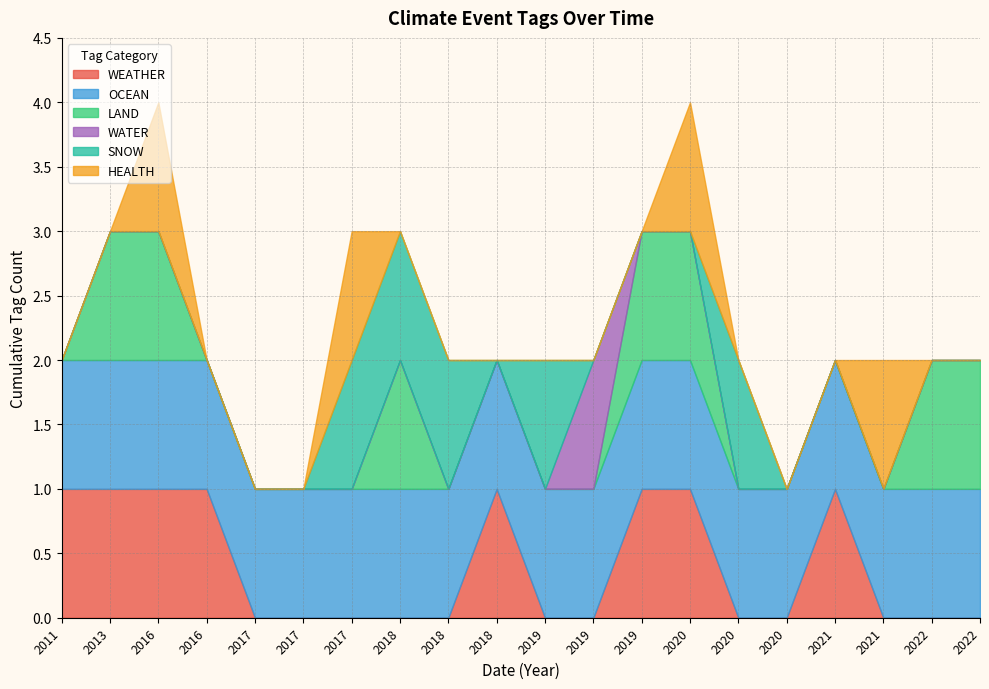

Rank the series by their maximum value, from highest to lowest.

WEATHER, OCEAN, LAND, WATER, SNOW, HEALTH